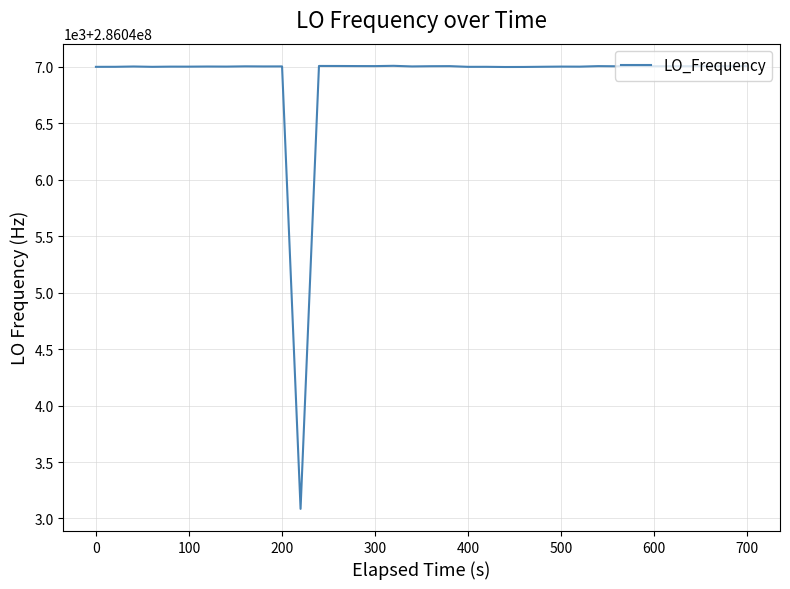

Does the chart have visible grid lines?

Yes